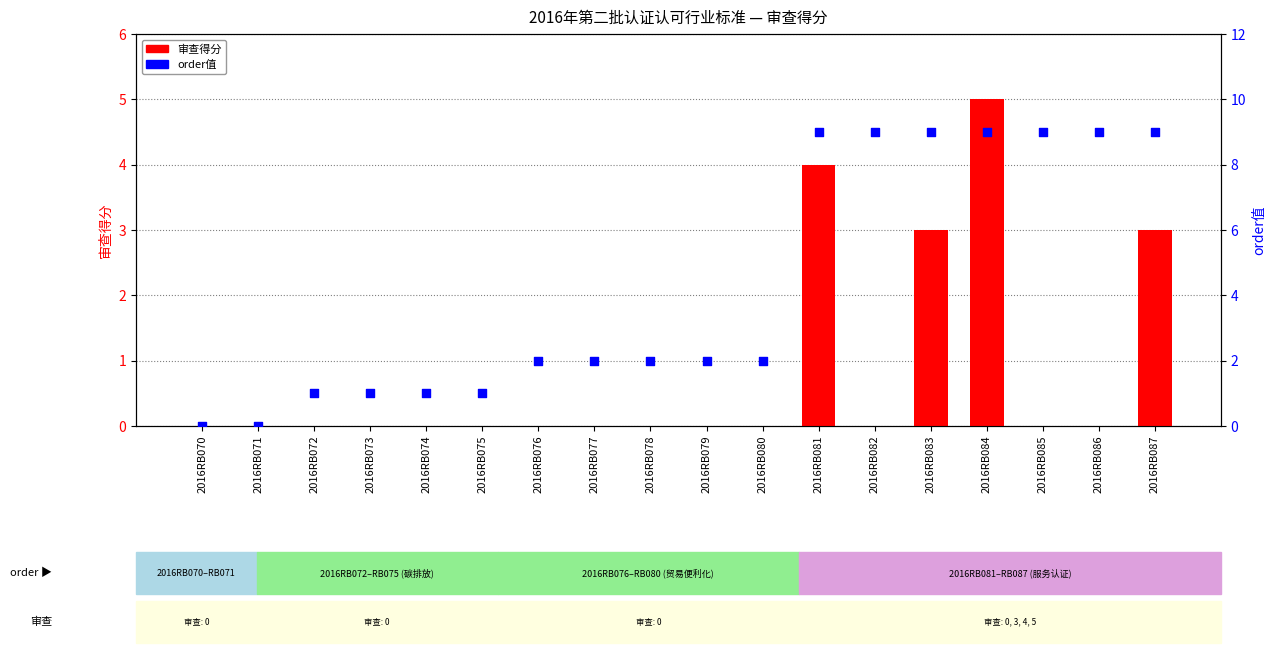

What are all the series names shown in the legend?

审查得分, order值